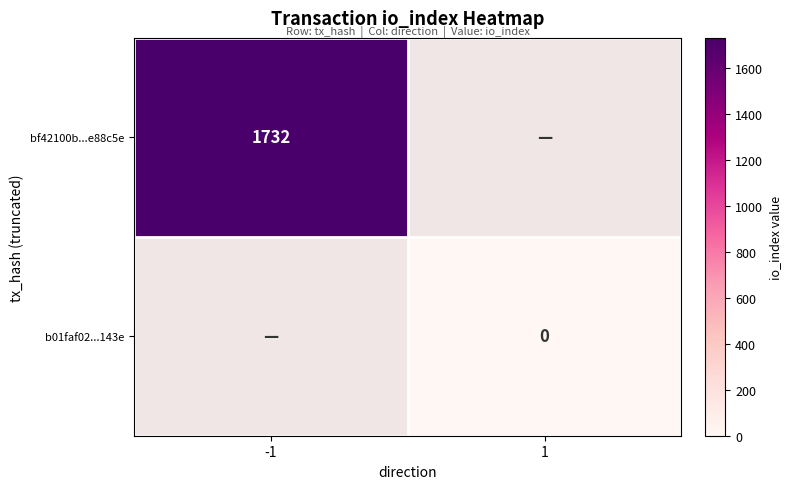

The value of bf42100b...e88c5e at -1 is 2808. True or false?

False